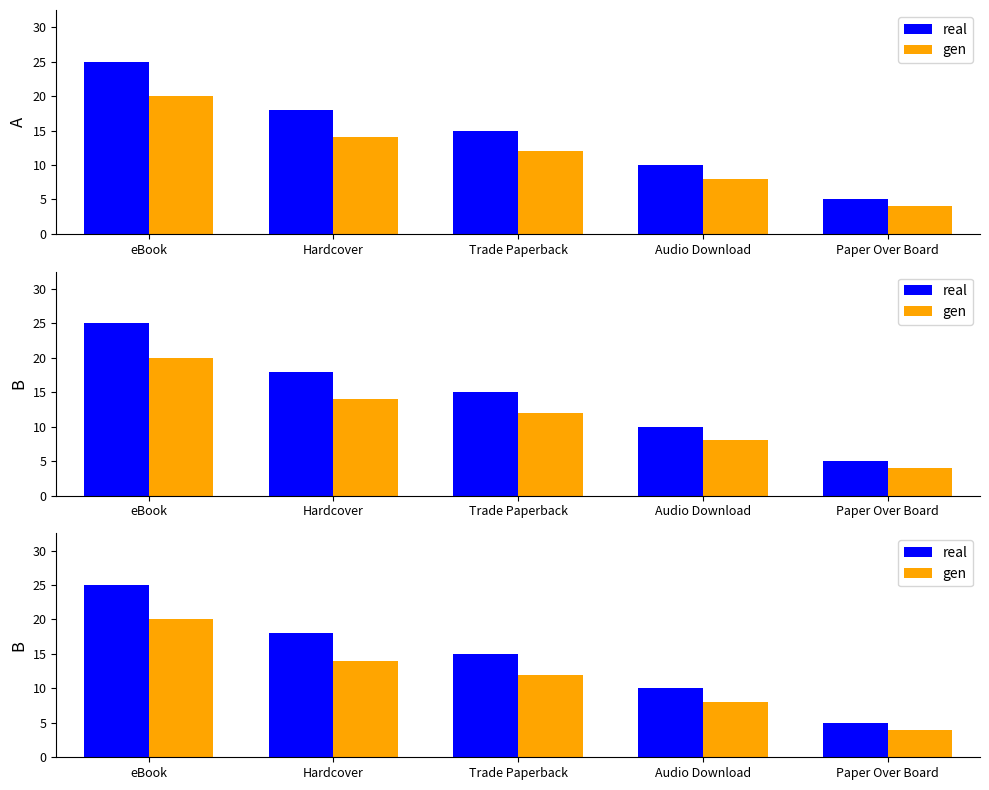

At Trade Paperback, list the series in order from smallest to largest.

gen, real